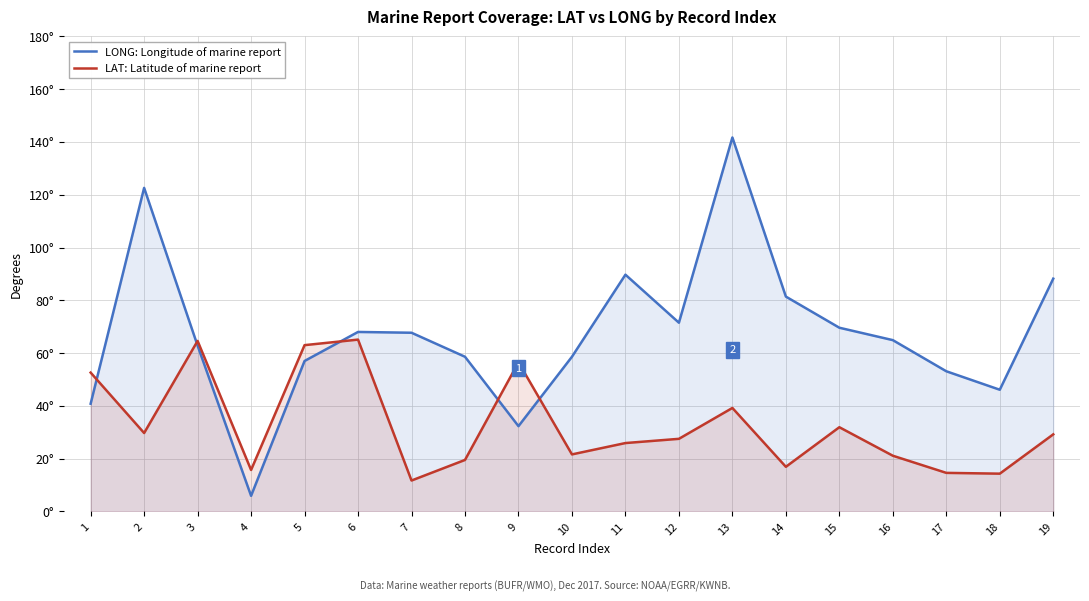

What is the value of the LONG: Longitude of marine report point at the 7th from the left?

67.7